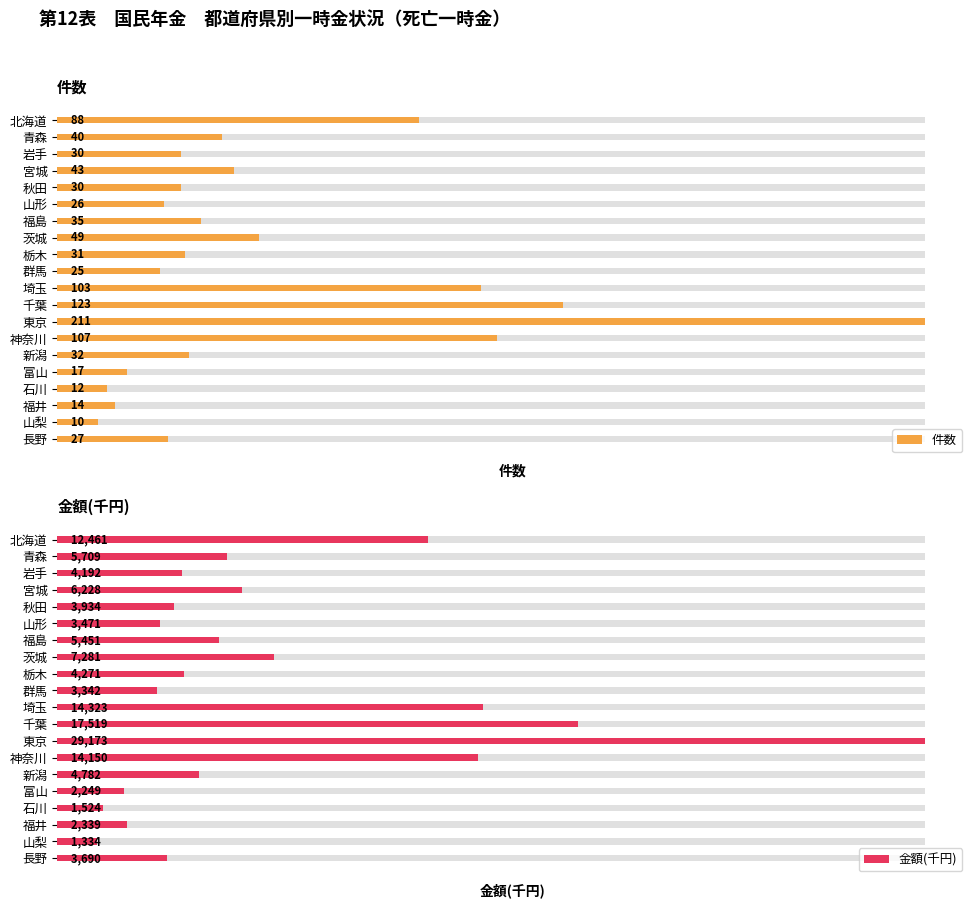

At how many categories does at least one series exceed 18787?

1